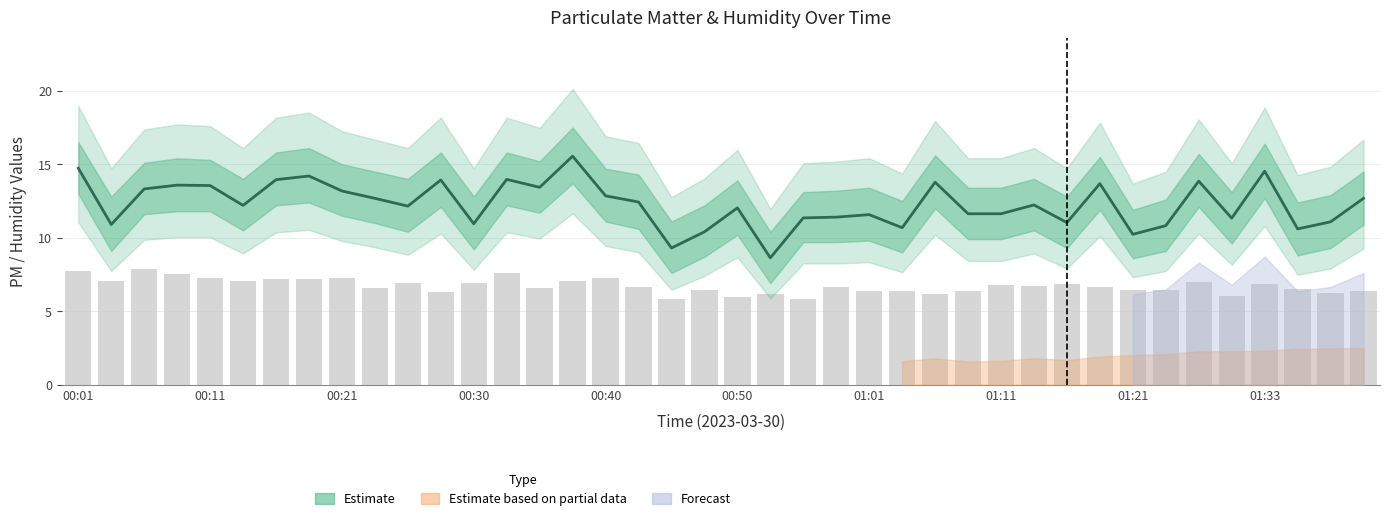

True or false: SDS_P2 has a value of 8.9 at 14.

False